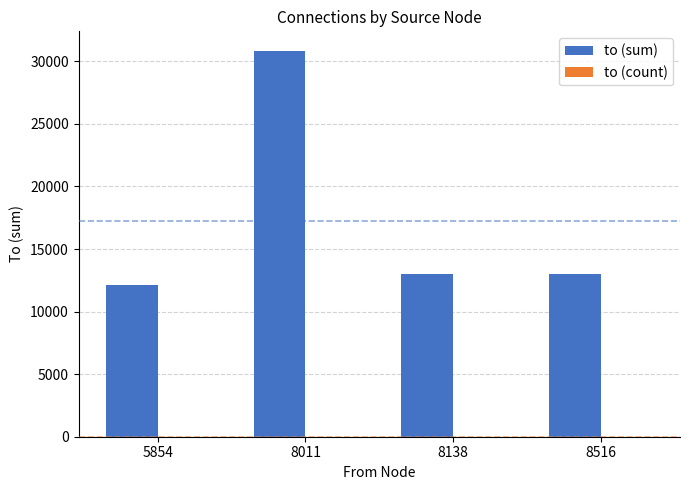

Is it true that to (sum) equals 12966 at 8516?

True